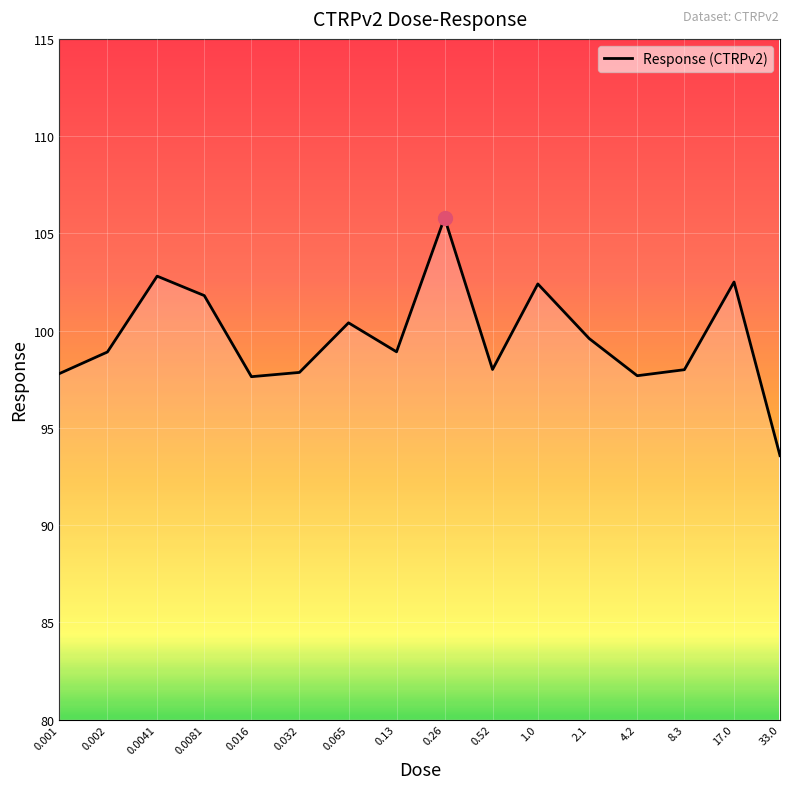

What is the difference between the maximum and minimum values?

12.2